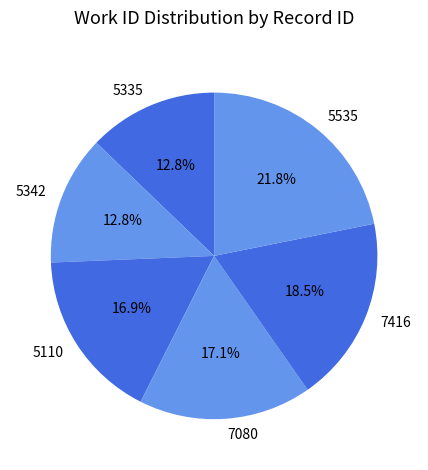

To the nearest percent, what is the difference between the largest and smallest slice percentages?

9%